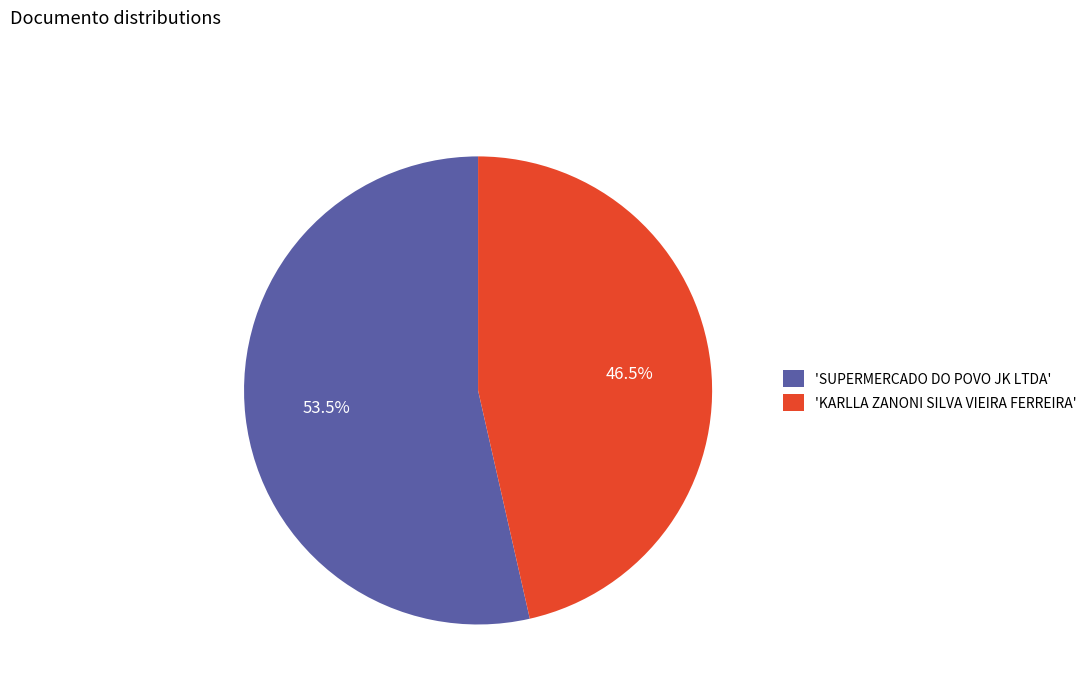

How many slices are in this pie chart?

2